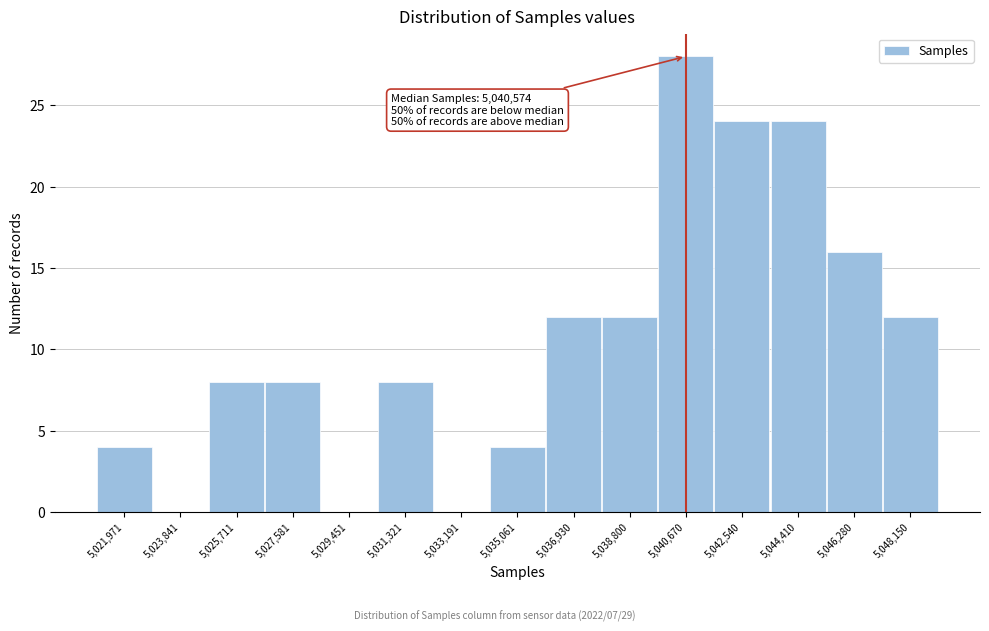

Over which range of the x-axis is the bar tallest?

5039800 to 5041600